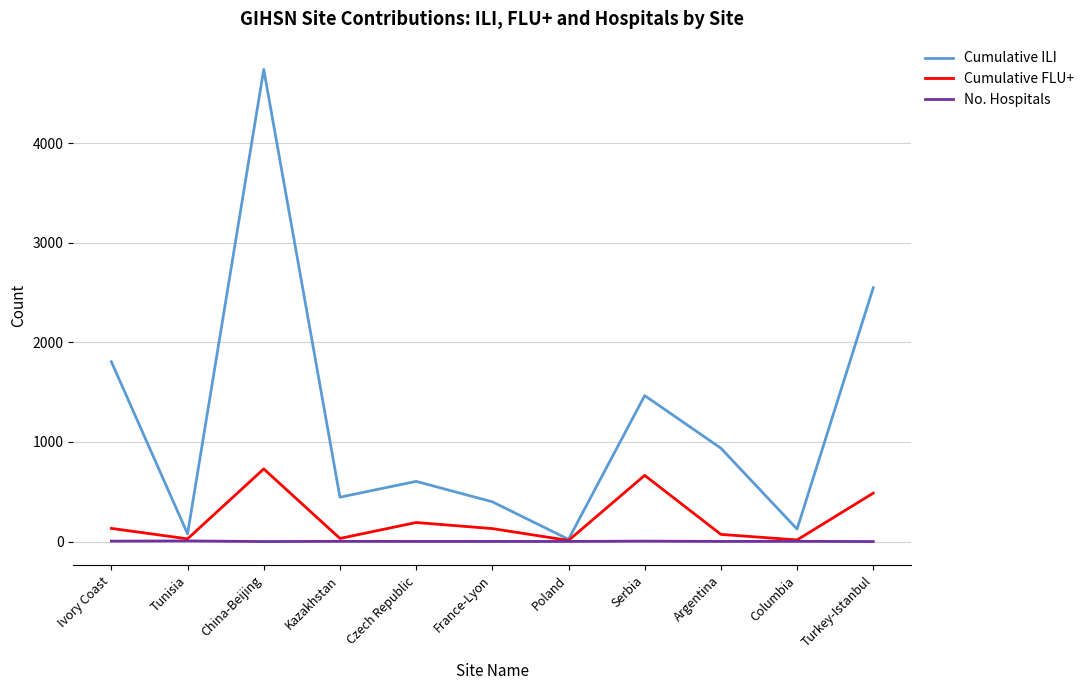

How many lines are shown in the chart?

3